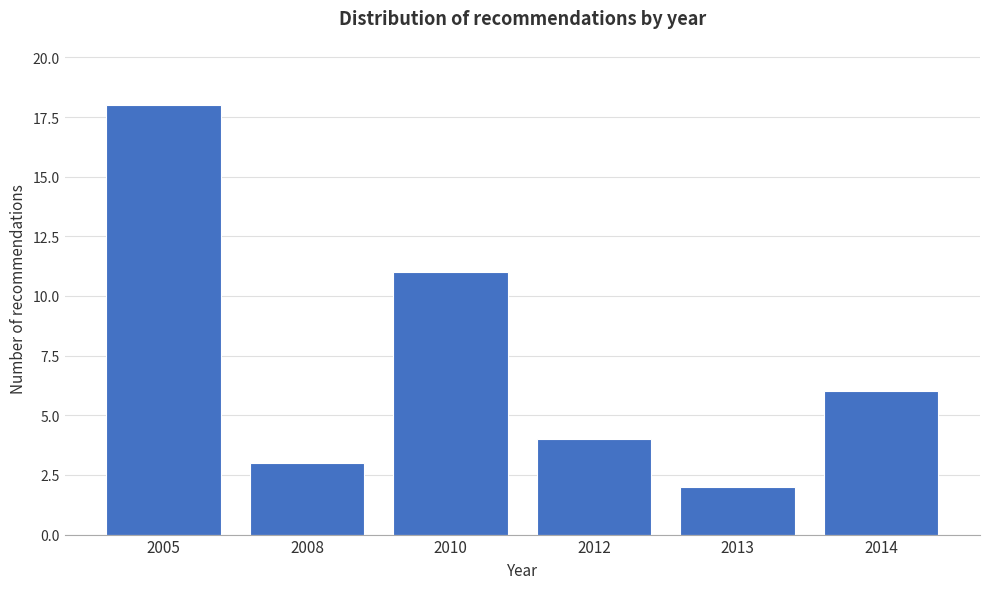

Reading left to right, what are all the values shown in this chart?

2005=18	2008=3	2010=11	2012=4	2013=2	2014=6